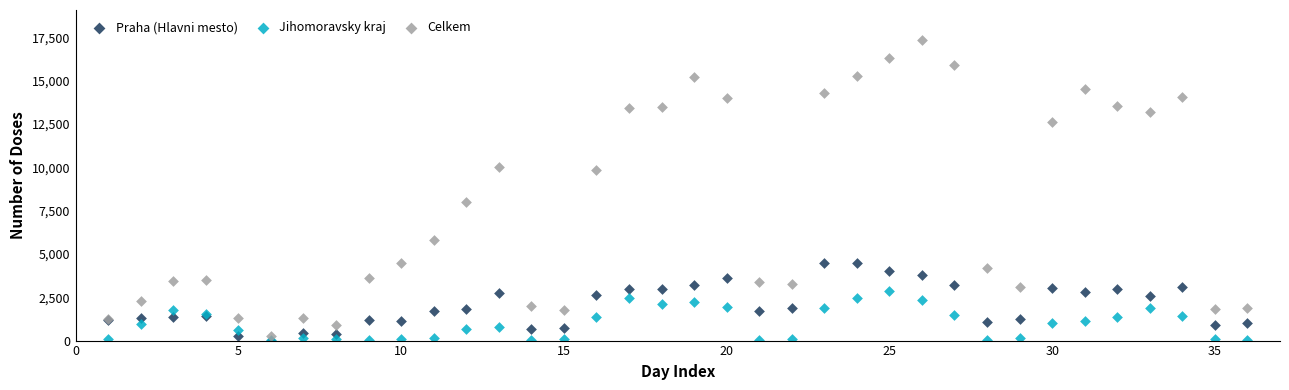

In the Celkem series, what Y value is closest to 8806?

7971